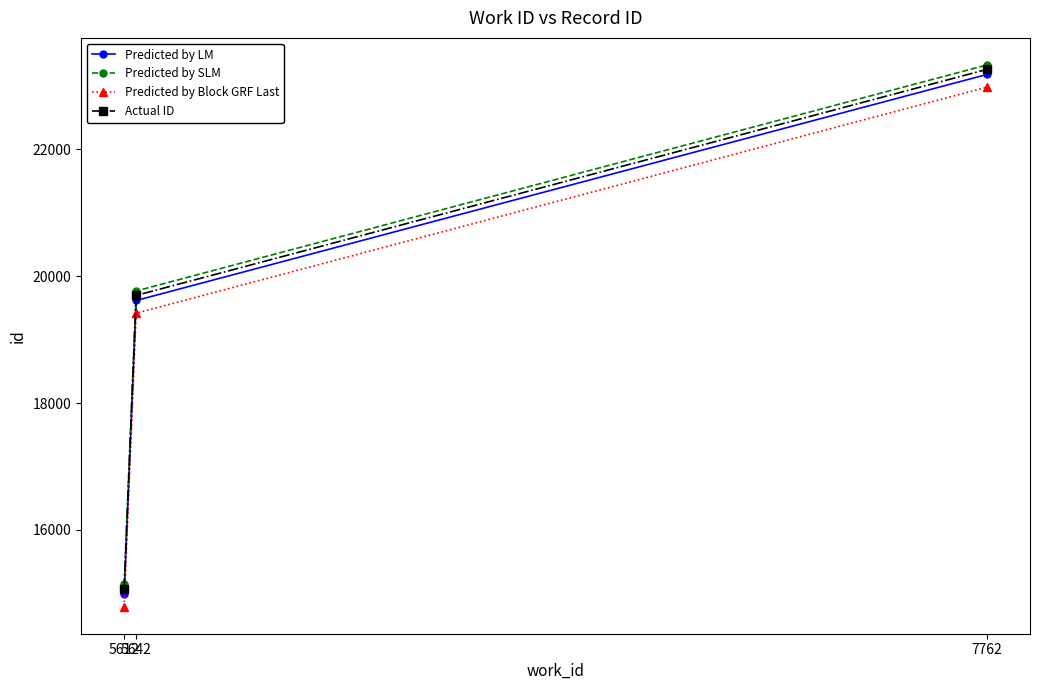

What is the greatest value displayed?

23327